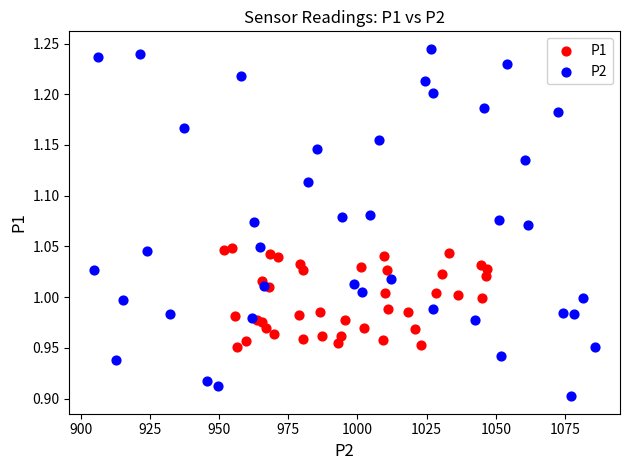

Which series reaches the maximum Y coordinate?

P2